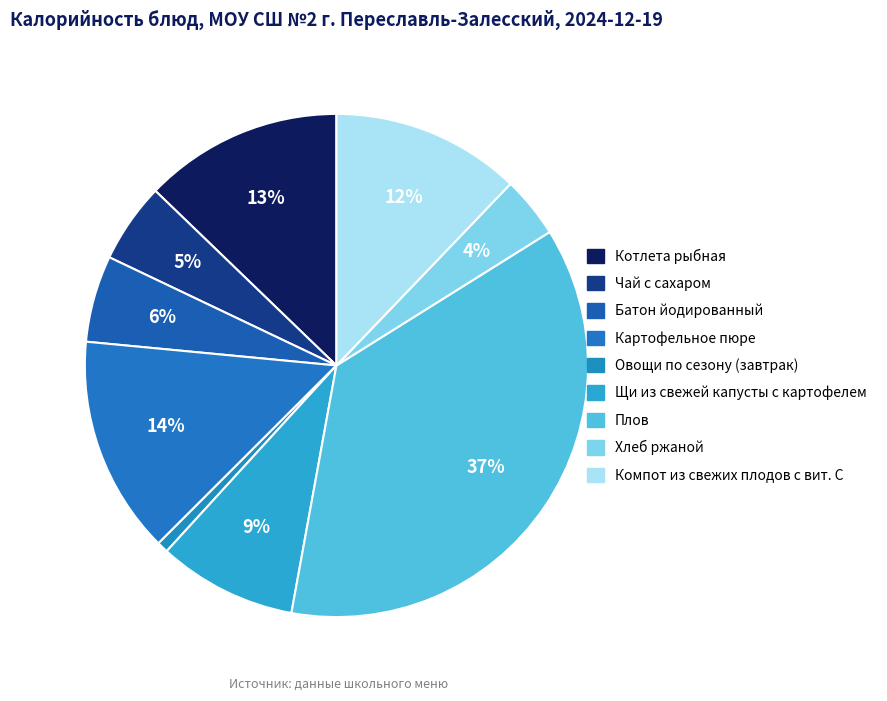

How many slices are in this pie chart?

9